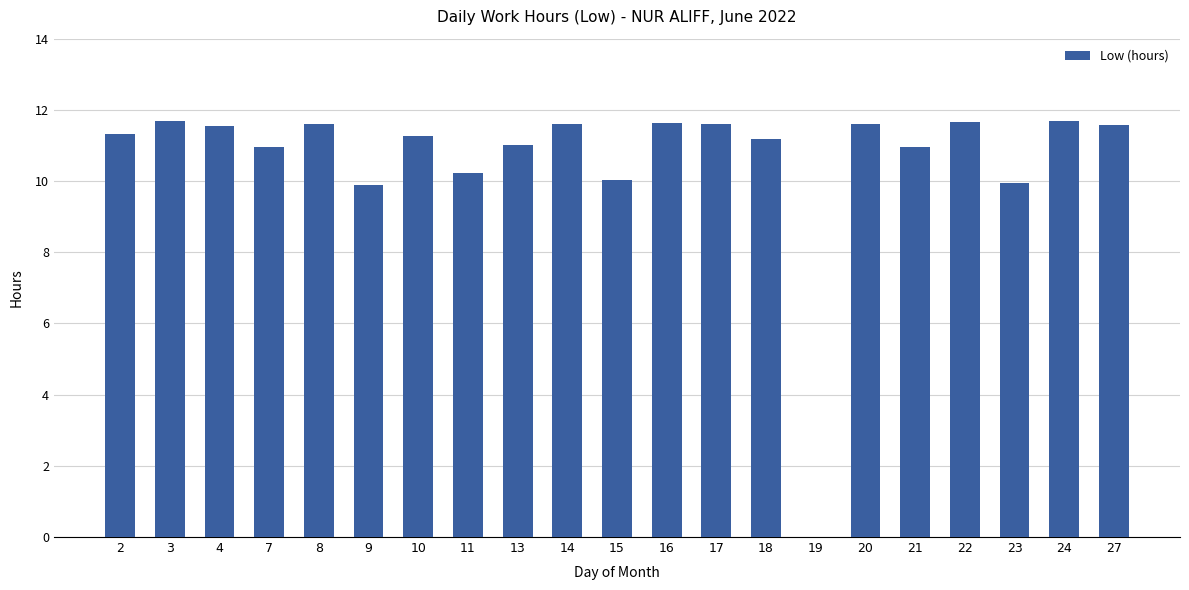

True or false: the data shows 19.8 at 3.

False